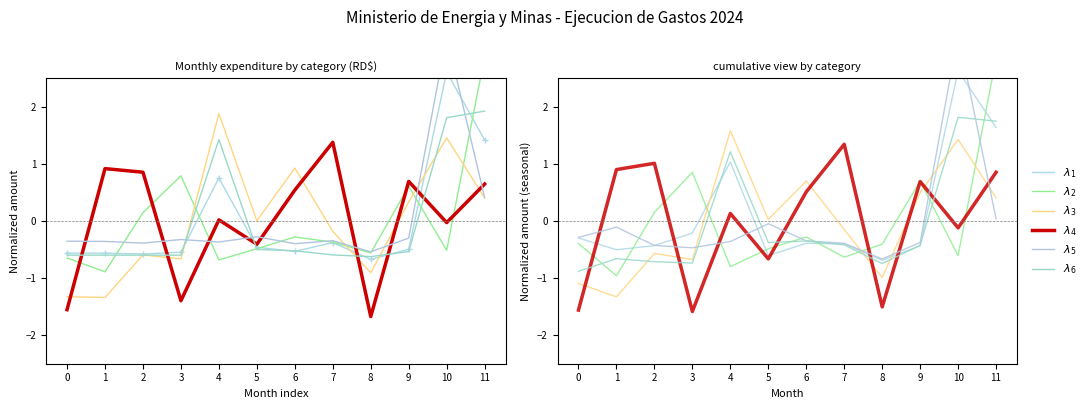

Reading right to left, list all the values displayed in this chart.

REMUNERACIONES Y CONTRIBUCIONES: 1.4	2.6	-0.5	-0.7	-0.4	-0.5	-0.5	0.8	-0.5	-0.6	-0.6	-0.6
CONTRATACION DE SERVICIOS: 2.9	-0.5	0.6	-0.6	-0.4	-0.3	-0.5	-0.7	0.8	0.1	-0.9	-0.6
MATERIALES Y SUMINISTROS: 0.4	1.5	0.3	-0.9	-0.2	0.9	0.0	1.9	-0.7	-0.6	-1.3	-1.3
TRANSFERENCIAS CORRIENTES: 0.6	-0.0	0.7	-1.7	1.4	0.5	-0.4	0.0	-1.4	0.9	0.9	-1.6
REMUNERACIONES: 0.4	3.2	-0.3	-0.5	-0.3	-0.4	-0.3	-0.4	-0.3	-0.4	-0.4	-0.4
SOBRESUELDOS: 1.9	1.8	-0.5	-0.6	-0.6	-0.5	-0.5	1.4	-0.6	-0.6	-0.6	-0.6